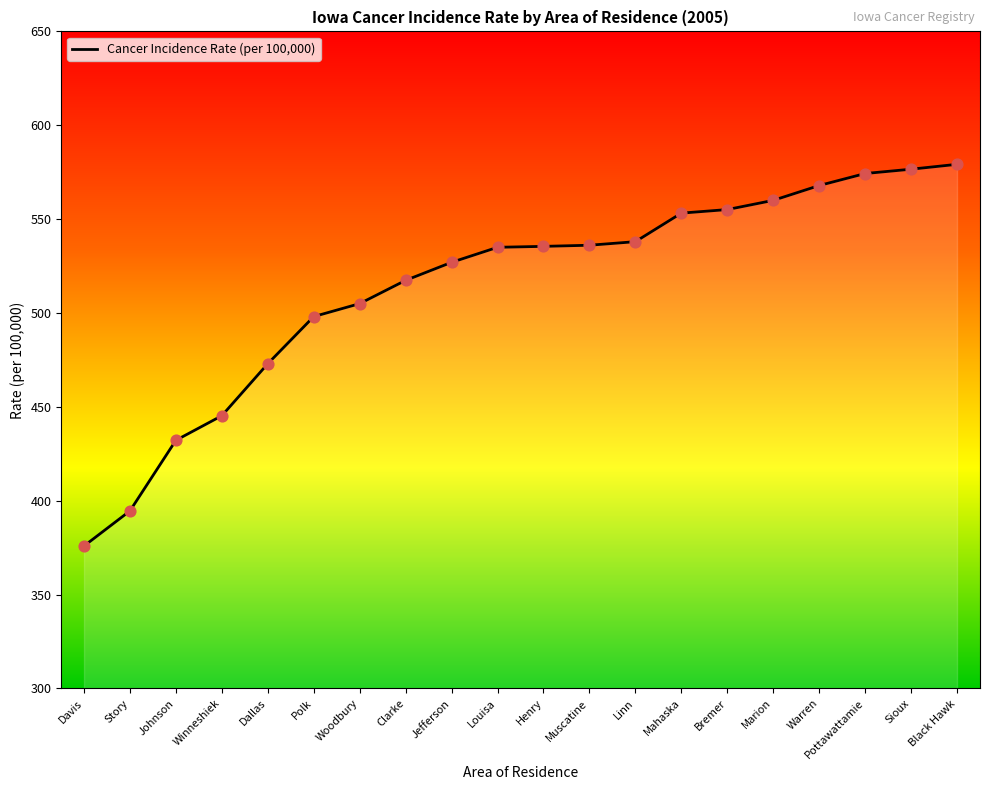

What is the ratio of the value at Dallas to the value at Davis?

1.3